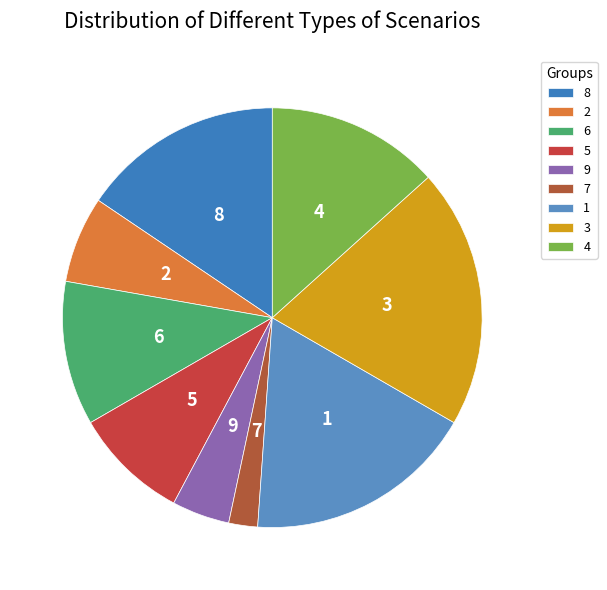

The 8 slice represents 6% of the pie. True or false?

False